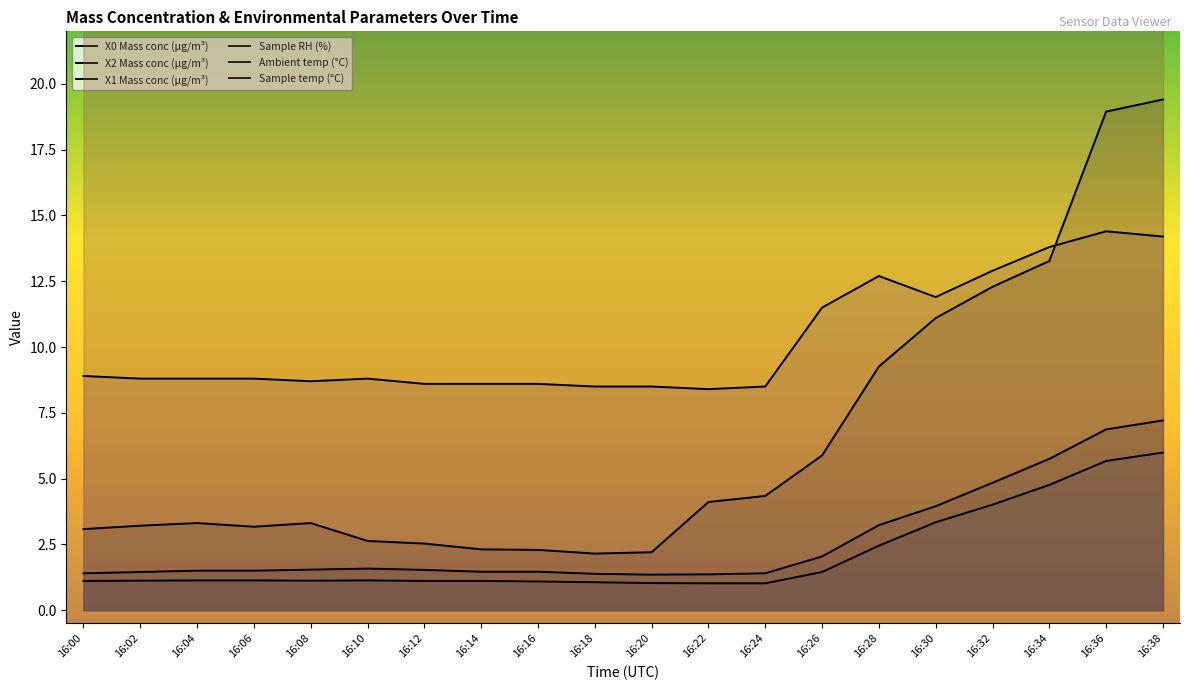

What is the difference between the X2 Mass conc (μg/m³) values at 16:16 and 16:12?

0.1